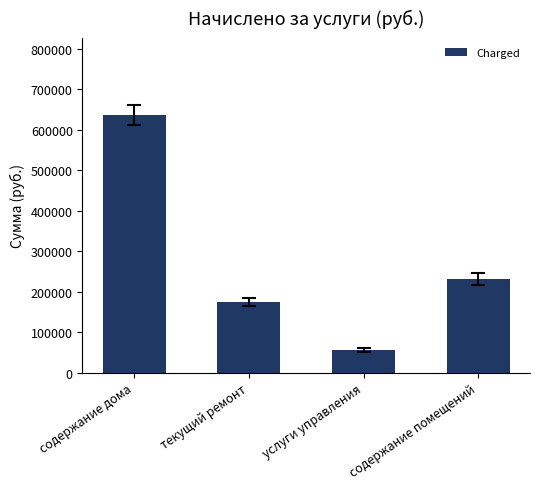

What is the difference between the values at услуги управления and содержание помещений?

175626.7